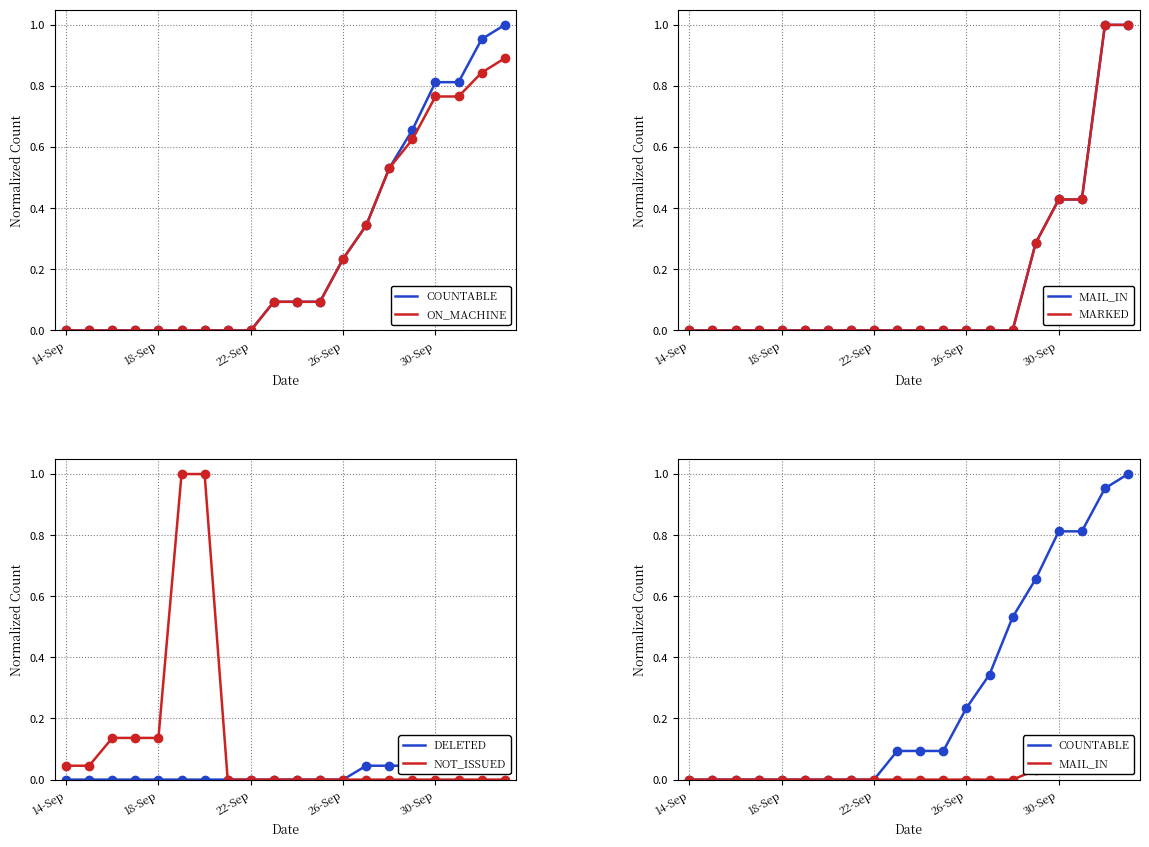

What are all the series names shown in the legend?

COUNTABLE, ON_MACHINE, MAIL_IN, MARKED, DELETED, NOT_ISSUED